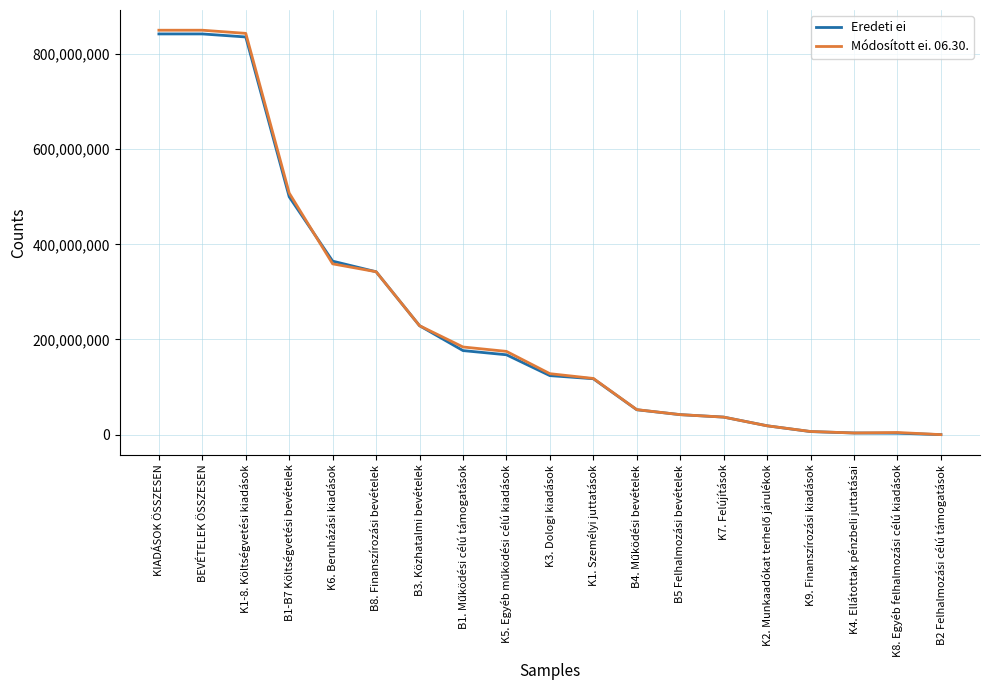

What is the greatest value displayed?

850131639